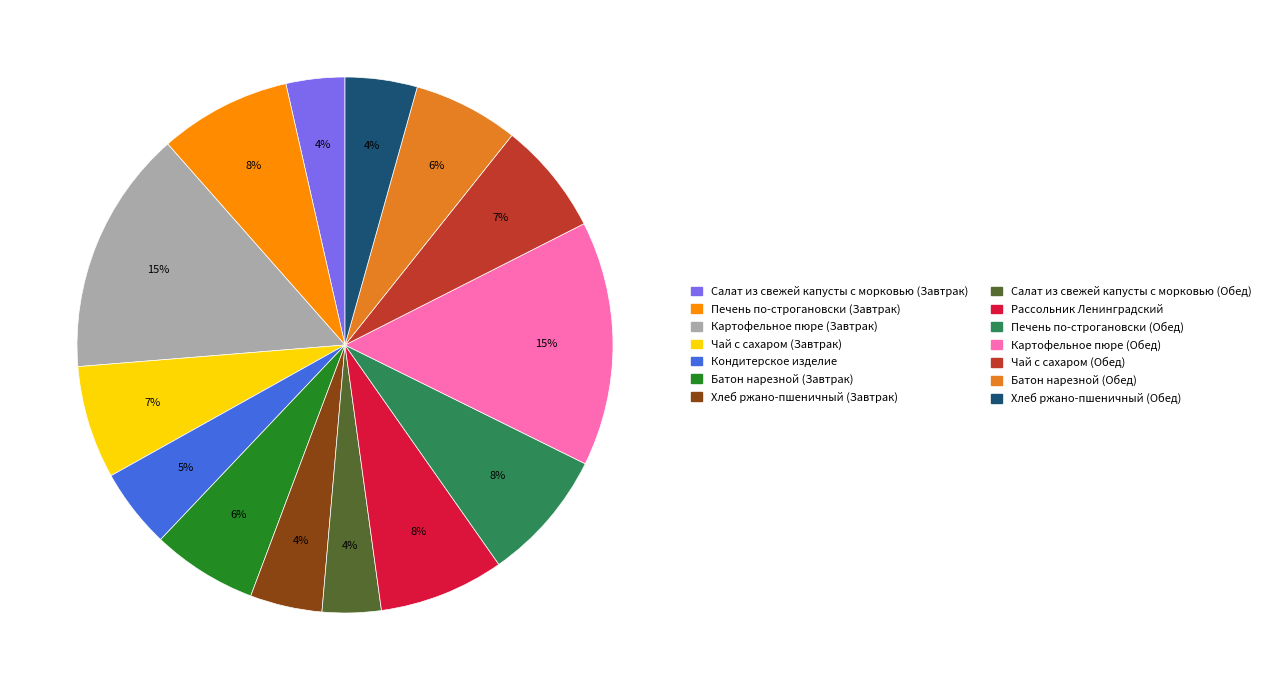

Is it true that Салат из свежей капусты с морковью (Обед) is 4% of the pie?

True